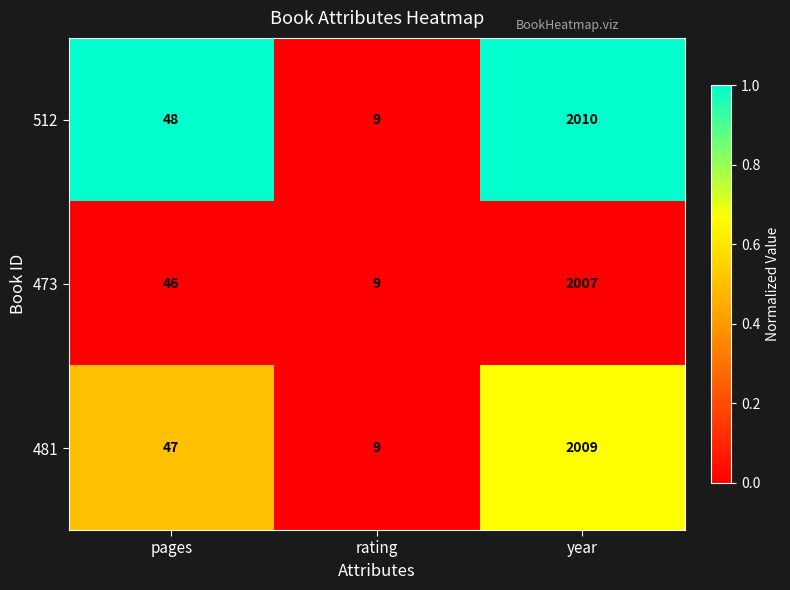

True or false: 512 has a value of 5 at rating.

False